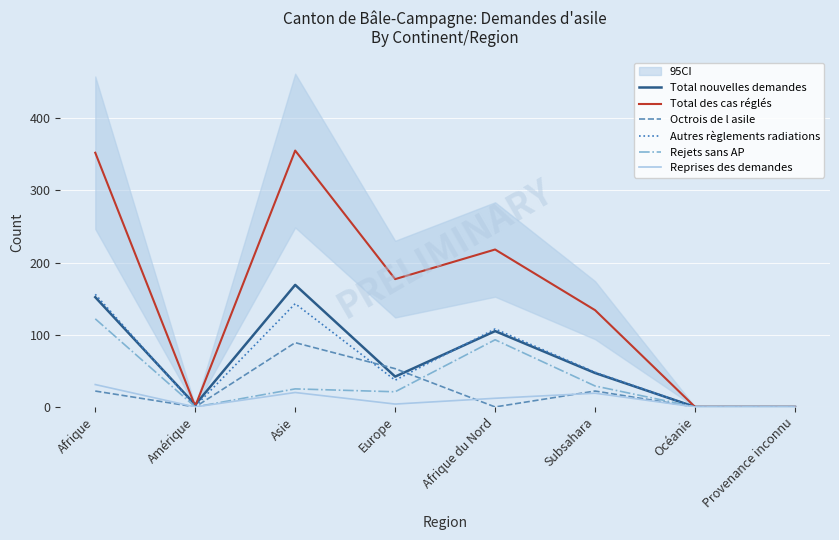

The Rejets sans AP series shows 53 at Amérique. True or false?

False